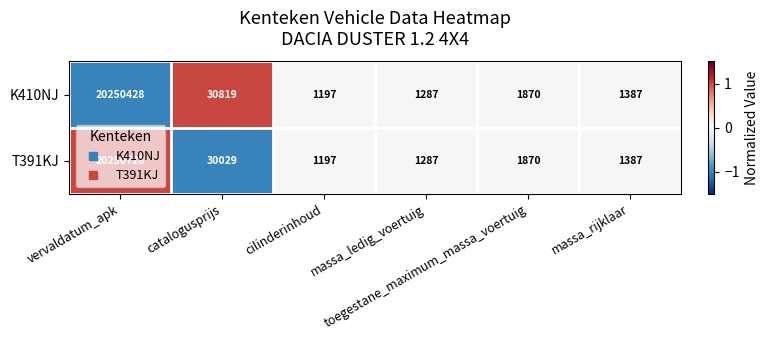

Rank the series by their maximum value, from lowest to highest.

K410NJ, T391KJ